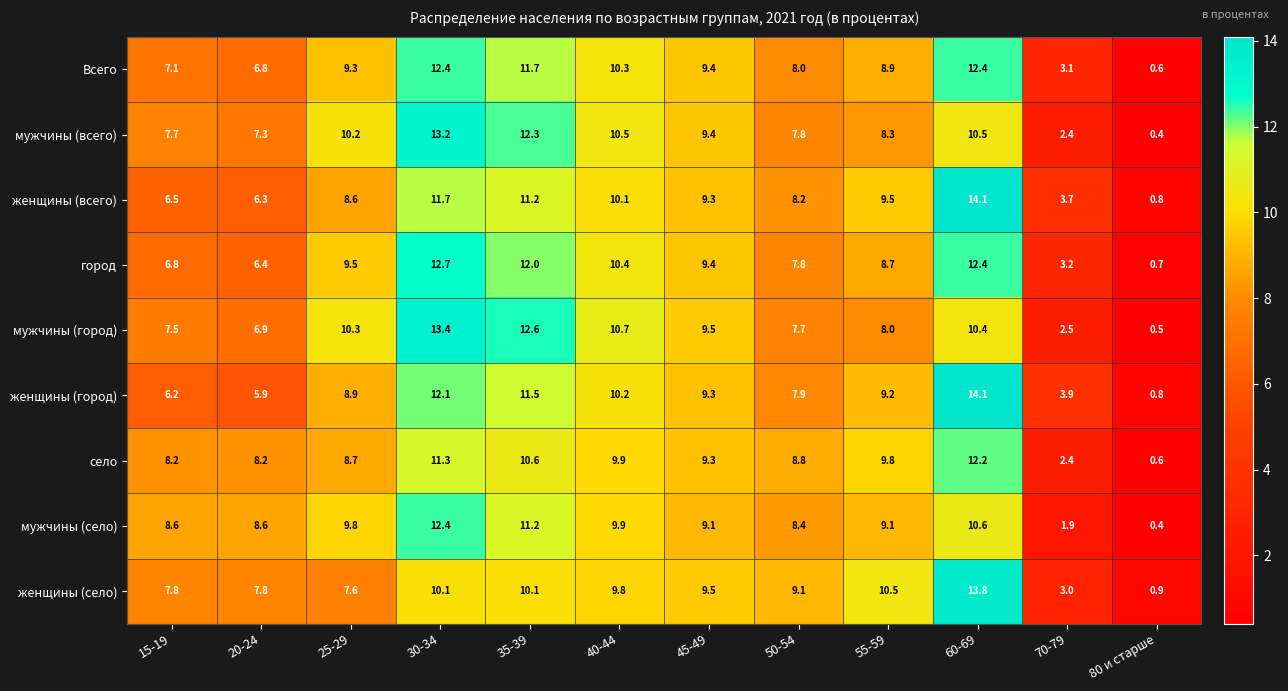

What is the total value across all series at 80 и старше?

5.7